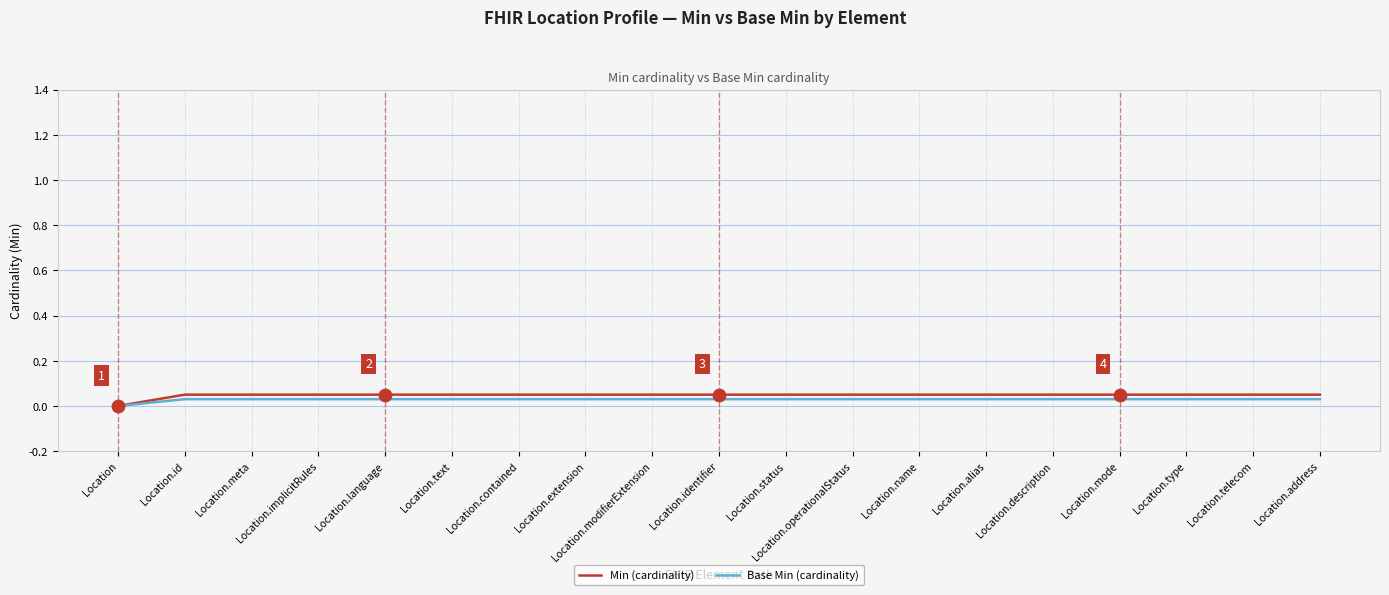

Is the value of Base Min (cardinality) at Location.identifier greater than the value of Min (cardinality) at Location.extension?

No